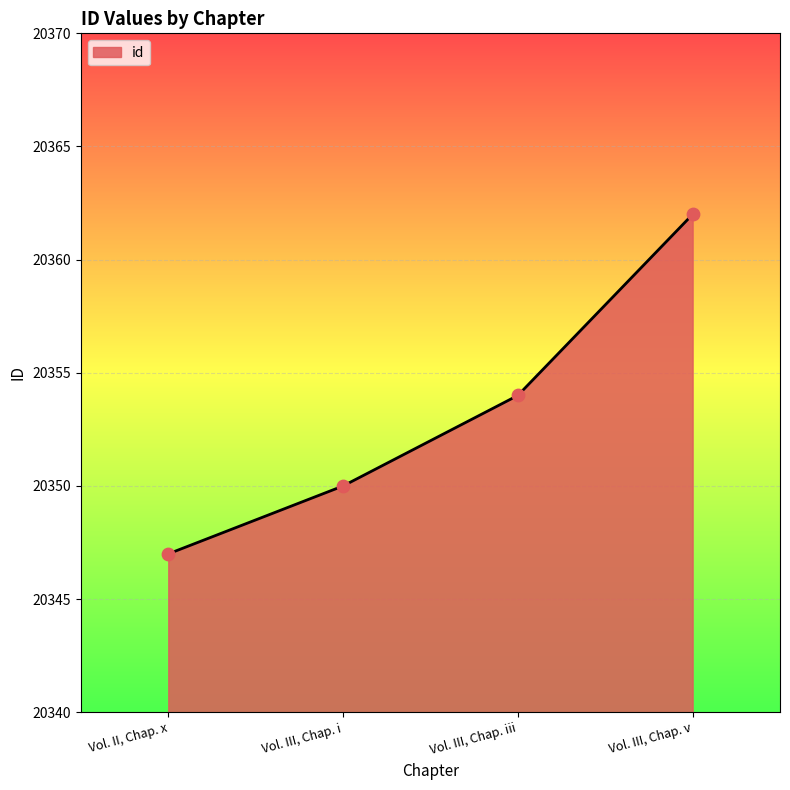

Which has a higher value, Vol. III, Chap. i or Vol. III, Chap. v?

Vol. III, Chap. v